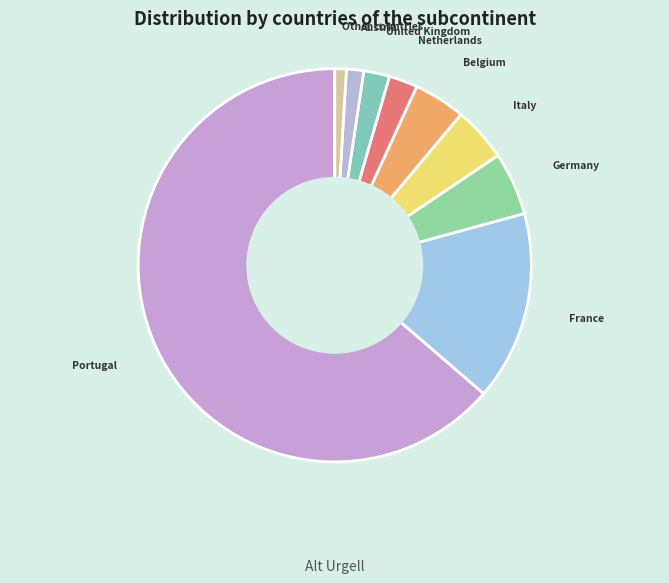

Does any single category account for the majority?

Yes